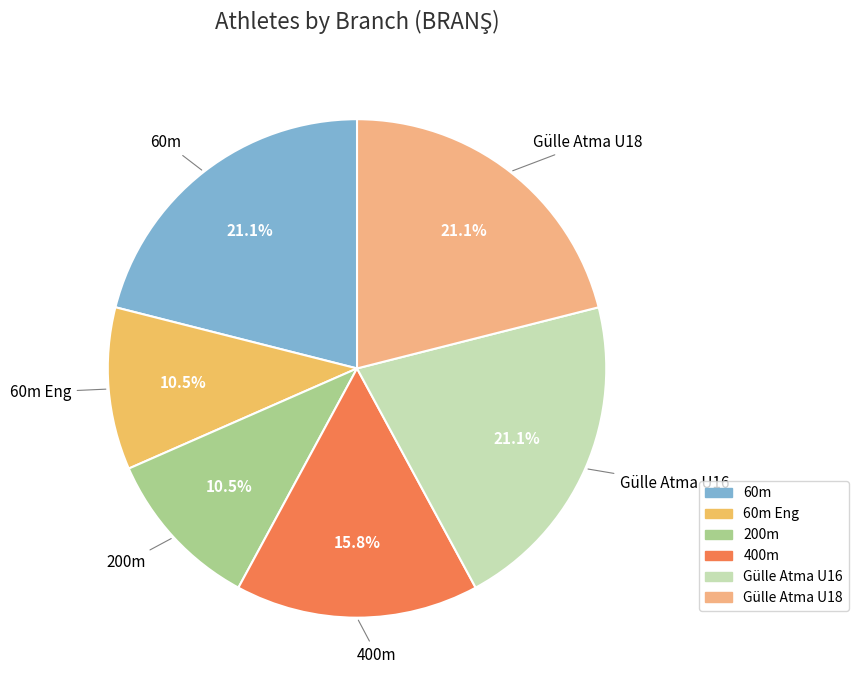

Count the number of slices in the pie.

6